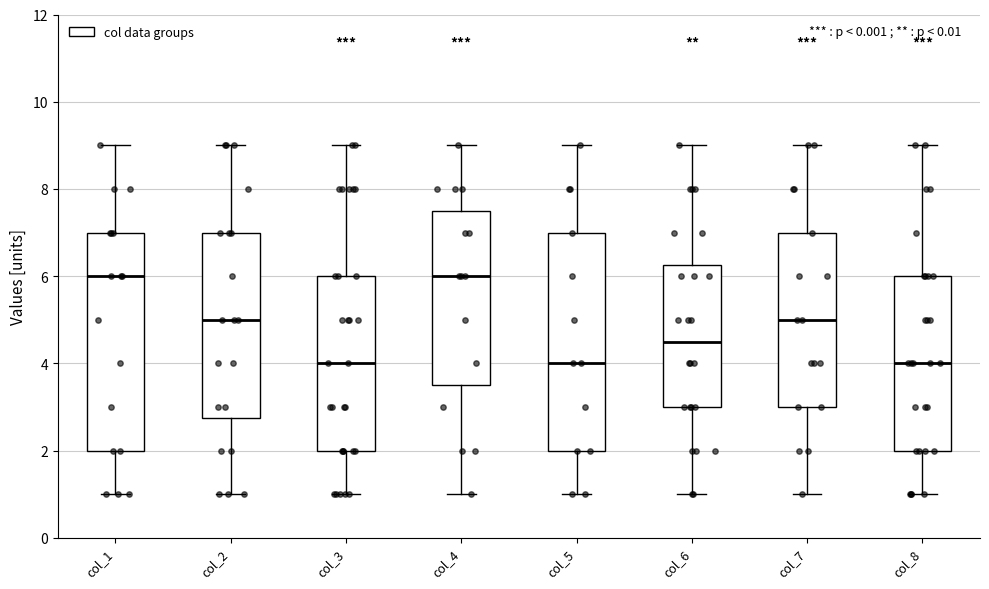

Reading left to right, read every box against the y-axis: the position of its median line, the range the box covers, and the ends of its whiskers. The values are not printed on the chart, so give them approximately, as read against the axis.

col_1: median 6.0, box 2.0 to 7.0, whiskers 1.0 to 9.0
col_2: median 5.0, box 2.8 to 7.0, whiskers 1.0 to 9.0
col_3: median 4.0, box 2.0 to 6.0, whiskers 1.0 to 9.0
col_4: median 6.0, box 3.6 to 7.6, whiskers 1.0 to 9.0
col_5: median 4.0, box 2.0 to 7.0, whiskers 1.0 to 9.0
col_6: median 4.6, box 3.0 to 6.2, whiskers 1.0 to 9.0
col_7: median 5.0, box 3.0 to 7.0, whiskers 1.0 to 9.0
col_8: median 4.0, box 2.0 to 6.0, whiskers 1.0 to 9.0